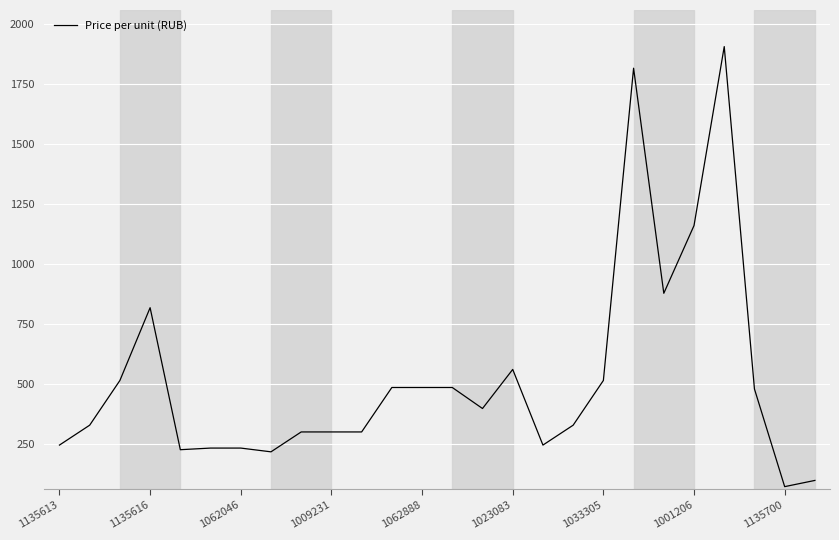

What is the maximum value shown in the chart?

1904.0